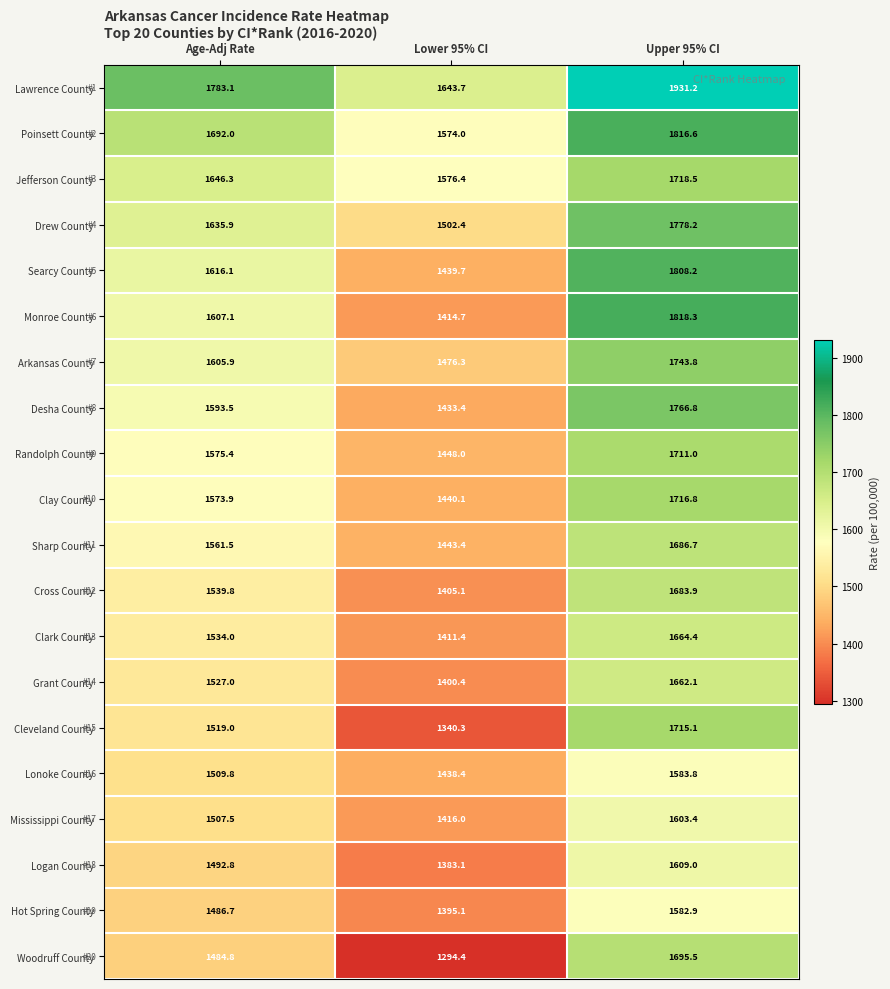

The Logan County series shows 747.0 at Upper 95% CI. True or false?

False